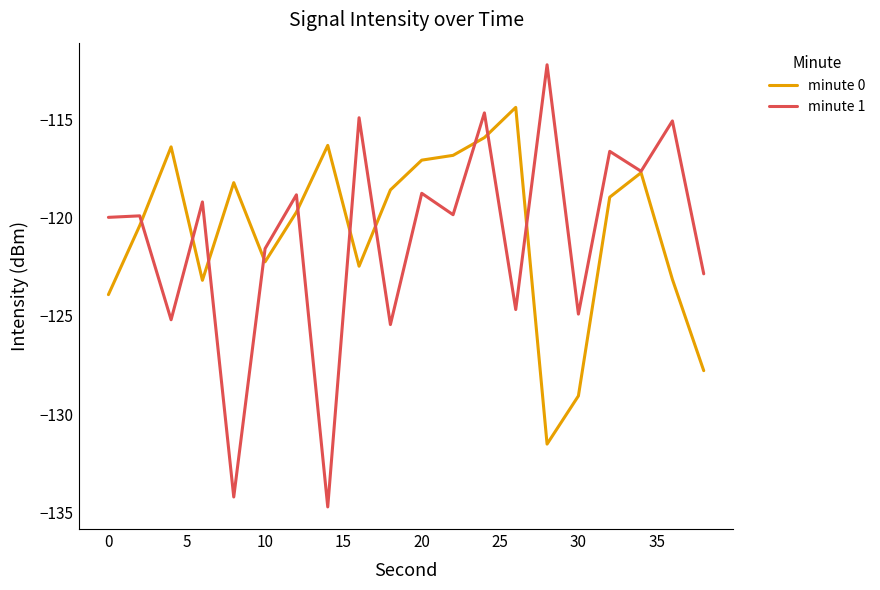

How many categories are shown in the chart?

20